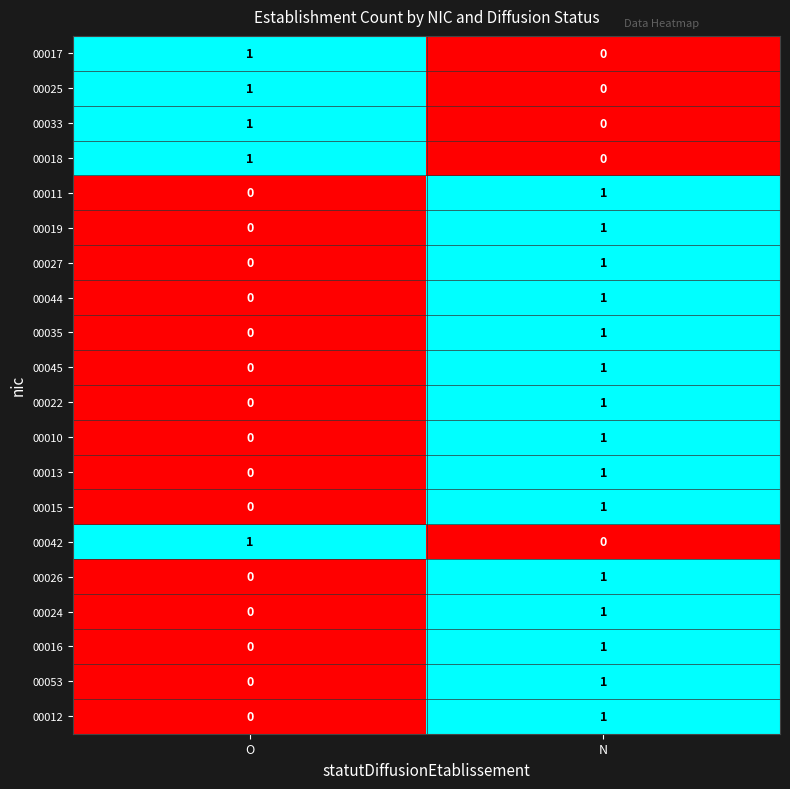

What is the total value across all series at O?

5